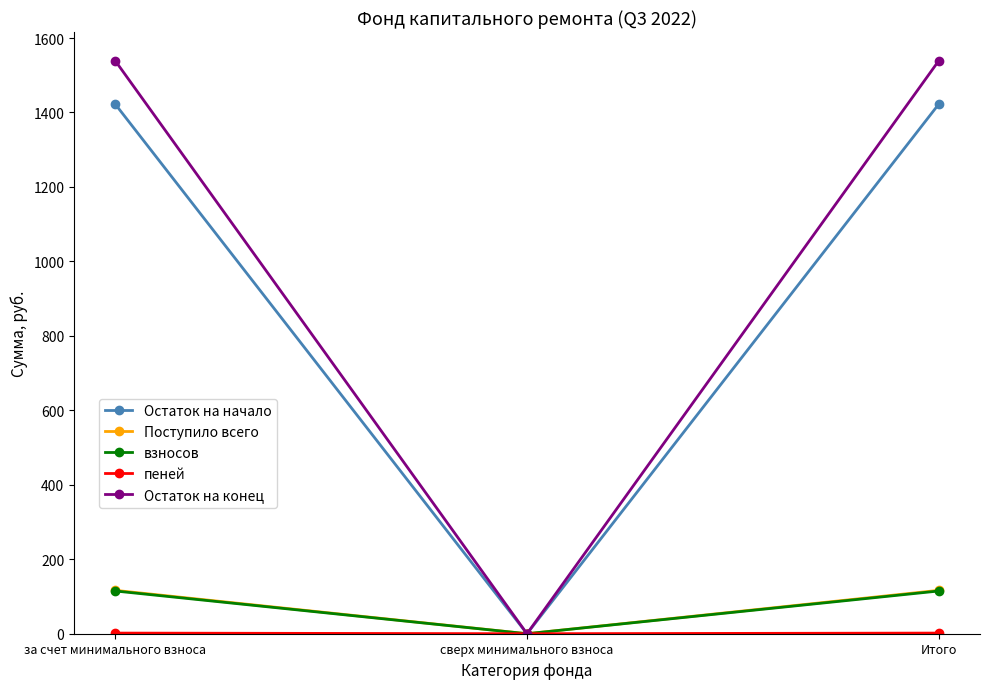

Which series has the widest spread of values?

Остаток на конец